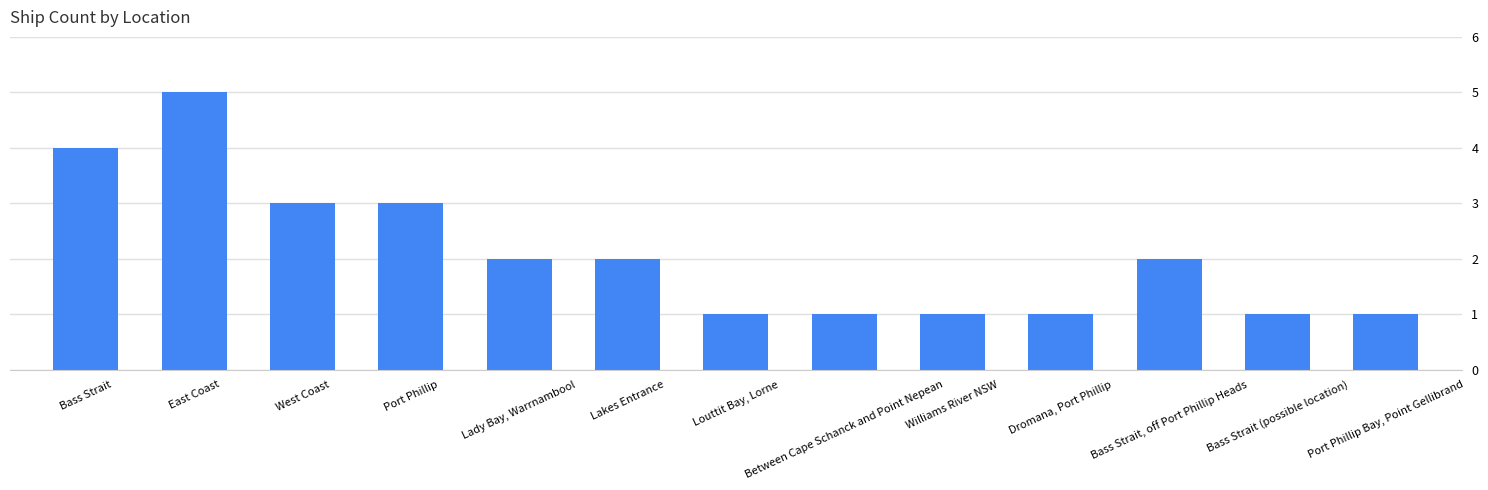

Reading left to right, transcribe all the data shown in this chart.

4	5	3	3	2	2	1	1	1	1	2	1	1